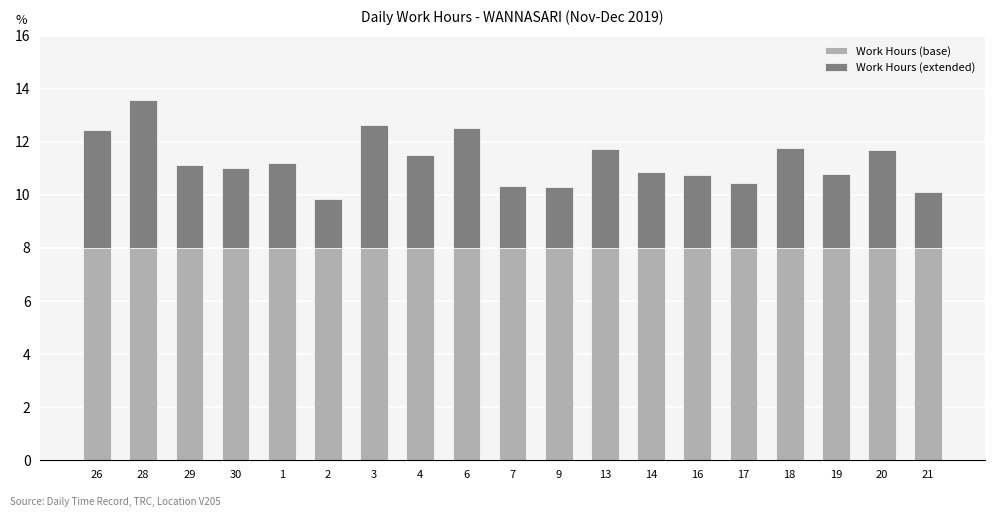

What is the total value across all series at 28?

13.6